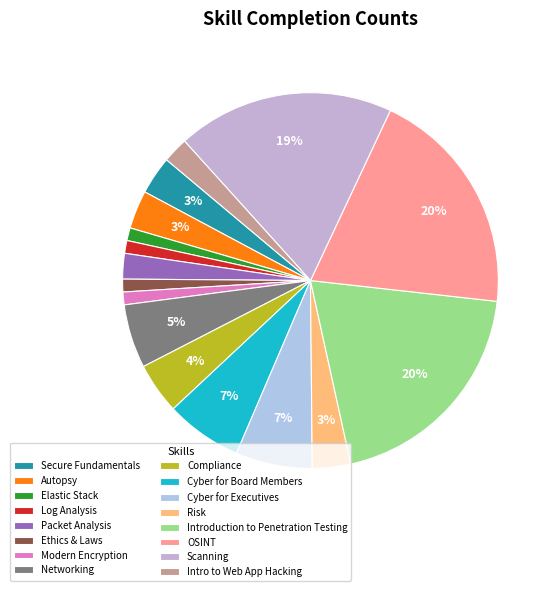

What is the total percentage of Autopsy and Risk?

6.6%